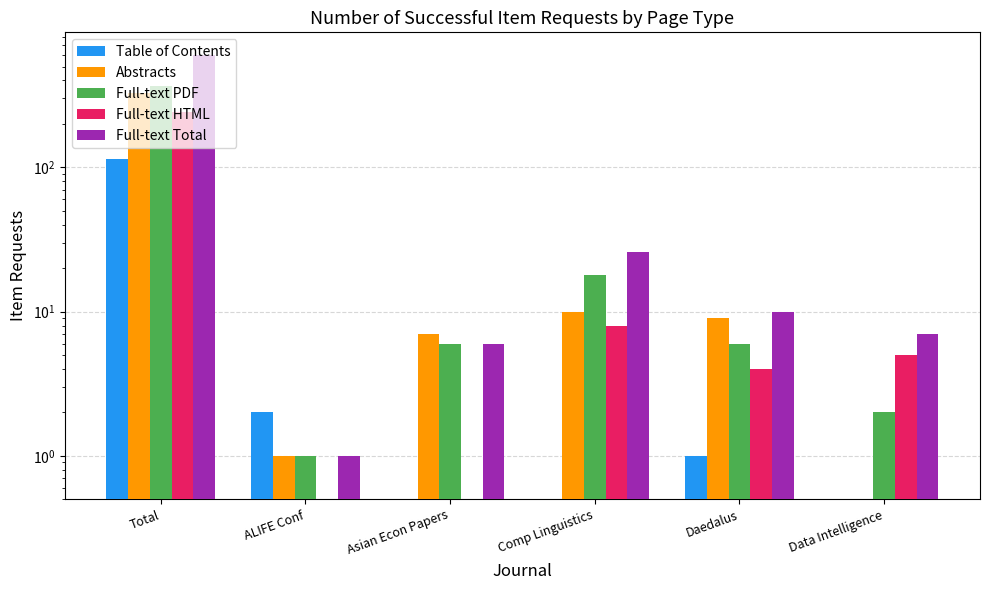

What position from the left is Comp Linguistics?

4